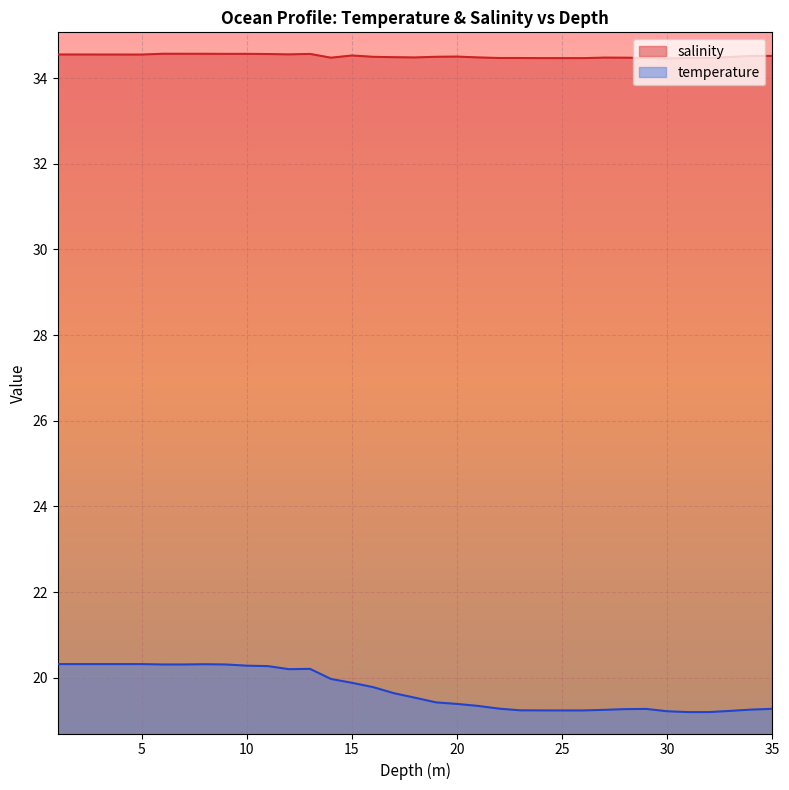

Where is temperature nearest to the value 19?

31.0